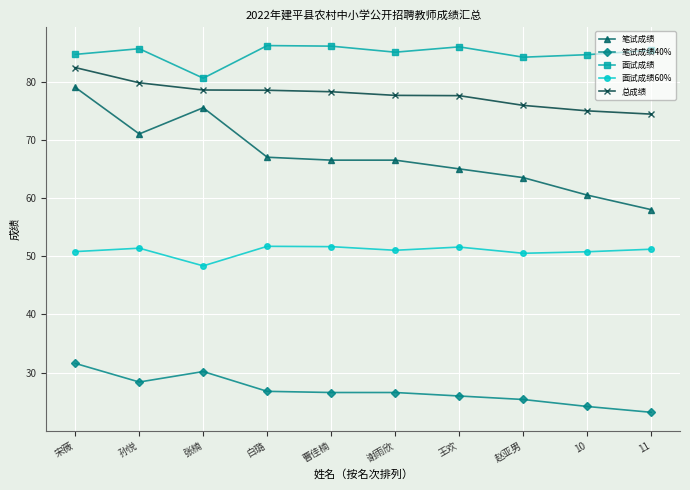

How many lines are shown in the chart?

5